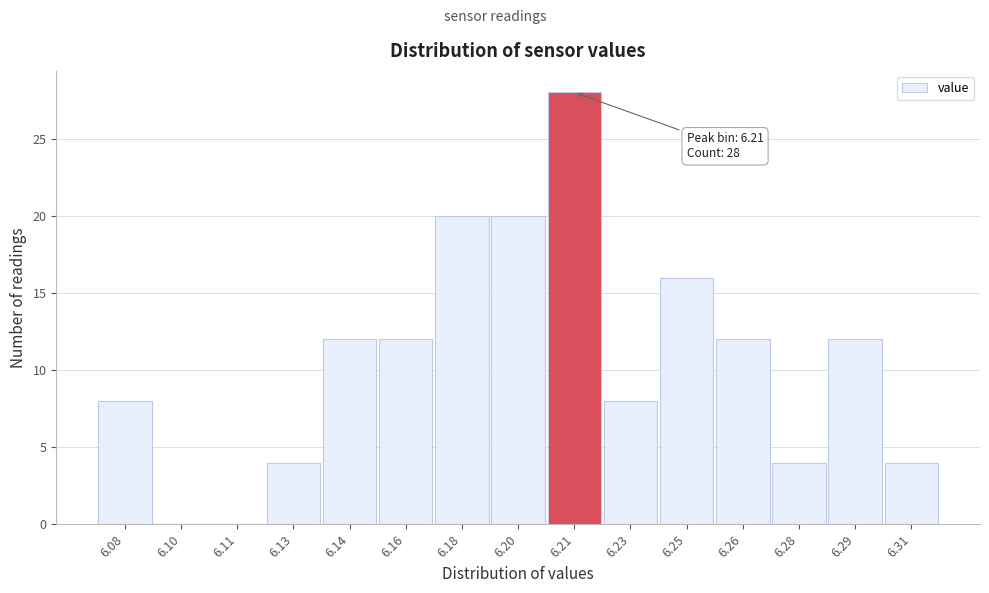

Reading left to right, what are all the values shown in this chart?

6.08=8	6.10=0	6.11=0	6.13=4	6.14=12	6.16=12	6.18=20	6.20=20	6.21=28	6.23=8	6.25=16	6.26=12	6.28=4	6.29=12	6.31=4